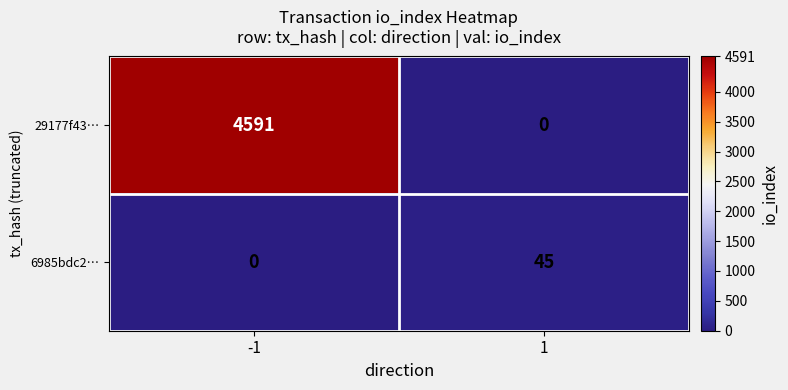

What is the difference between the 29177f43… values at 1 and -1?

4591